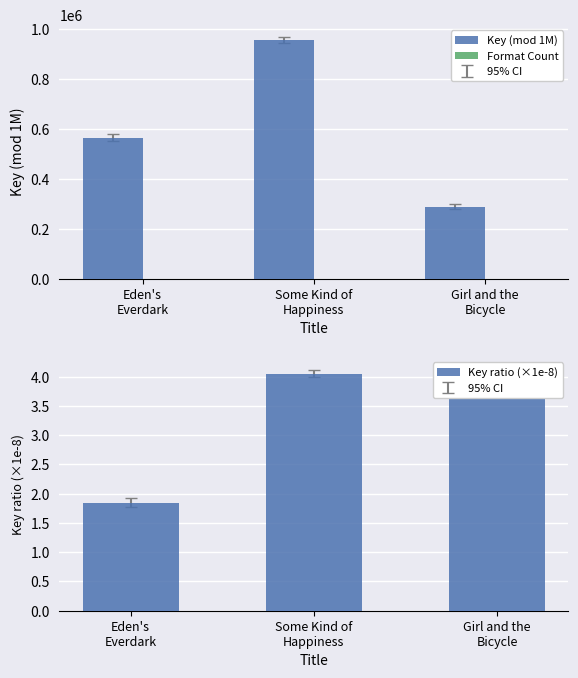

At Some Kind of
Happiness, list the series in order from smallest to largest.

Format Count, Key ratio (×1e-8), Key (mod 1M)